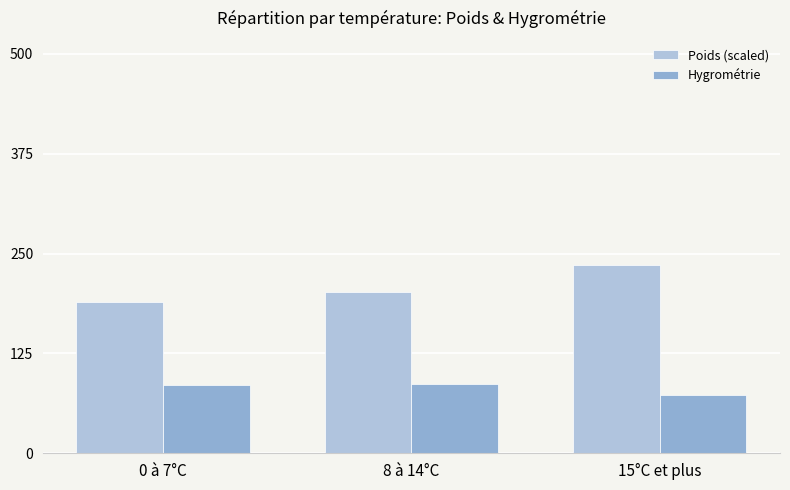

Does the chart contain stacked bars?

No